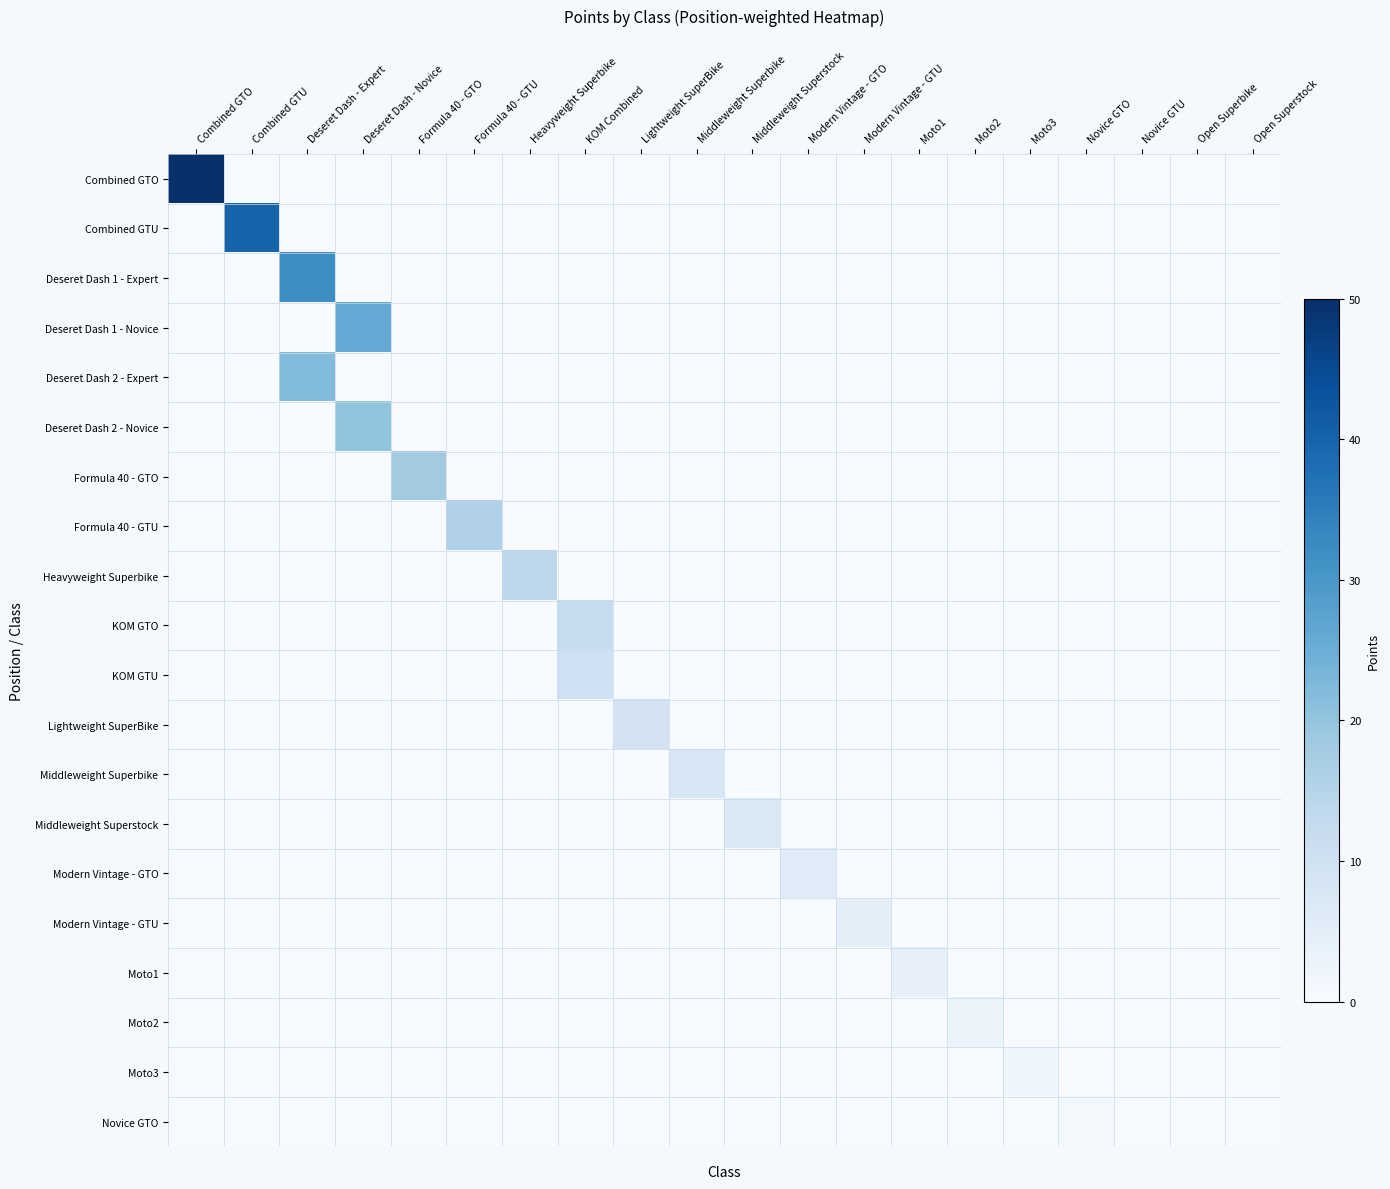

At which category does the chart reach its peak across all series?

Combined GTO